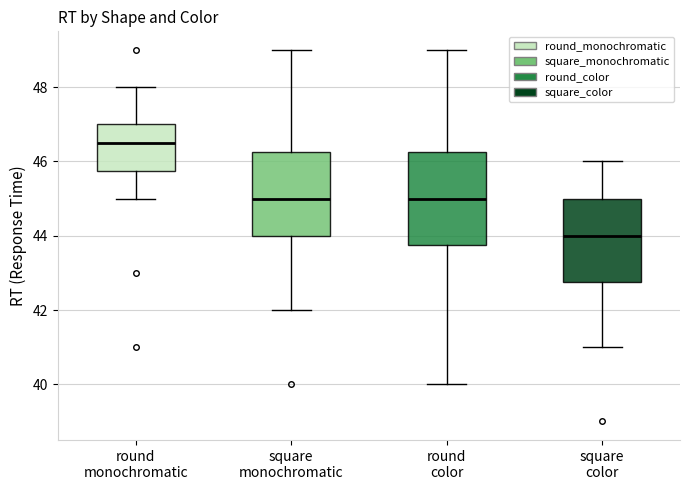

Which box's median line is the highest?

round monochromatic